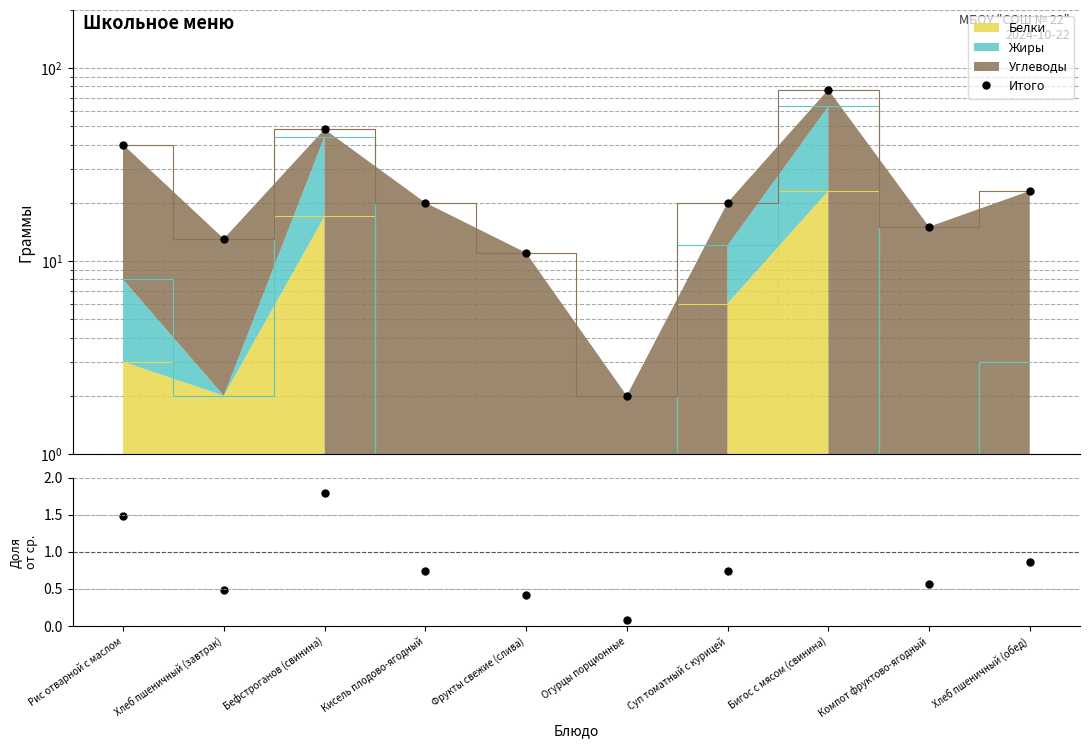

True or false: Итого and Доля от среднего intersect in this chart.

False